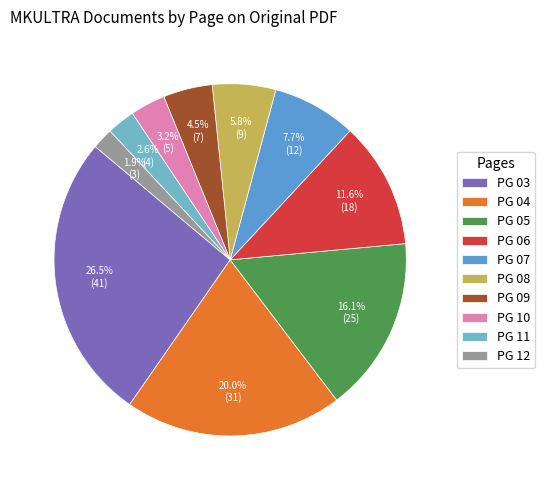

Which category has the smallest portion of the pie?

PG 12